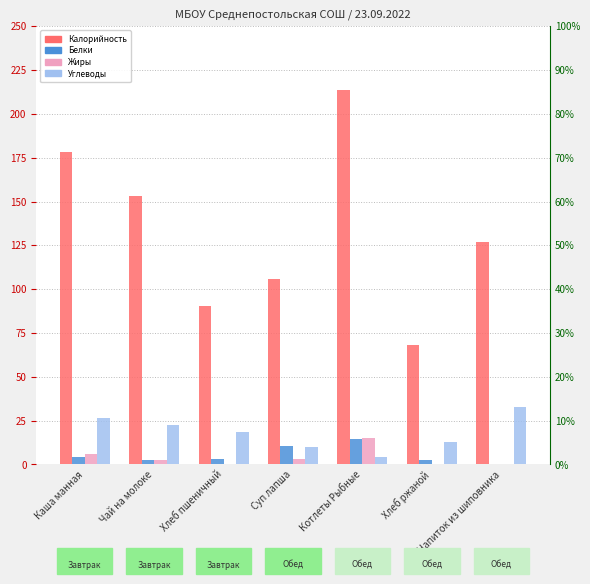

At Каша манная, list the series in order from smallest to largest.

Белки, Жиры, Углеводы, Калорийность